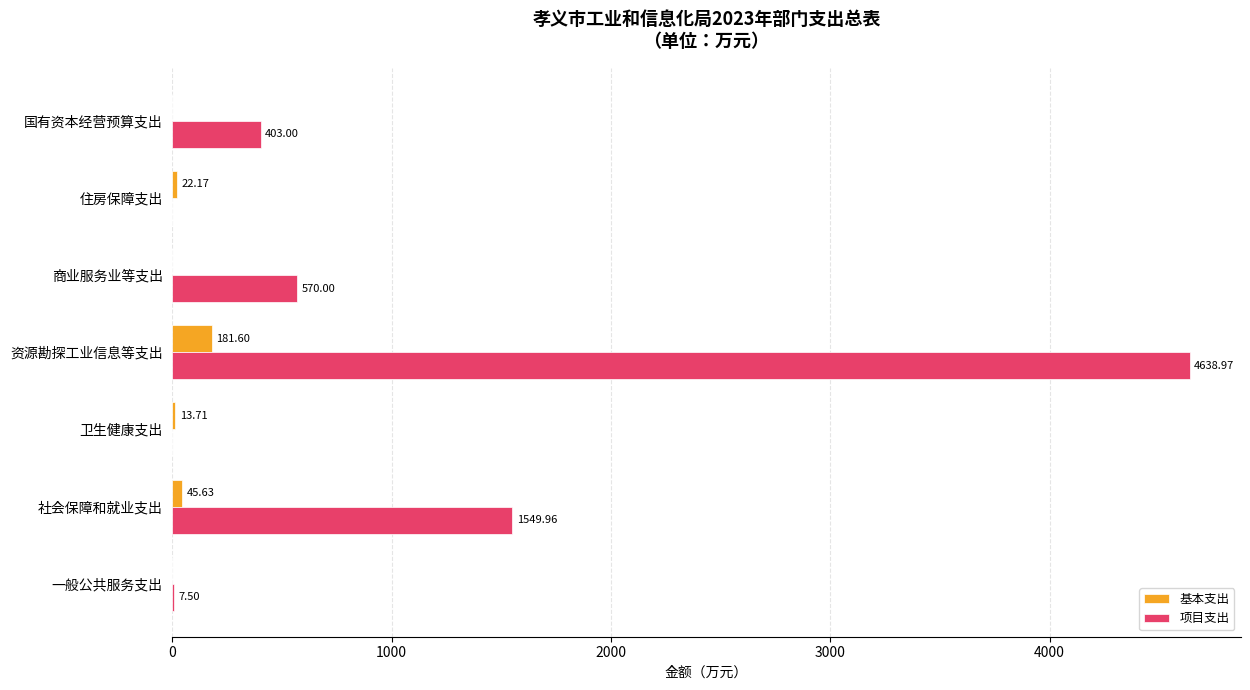

Which series has the largest total across all categories?

项目支出